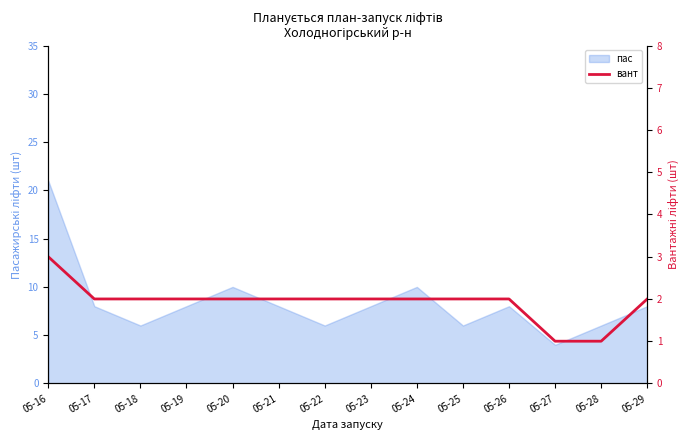

Which has a higher value, 05-21 or 05-17?

05-21